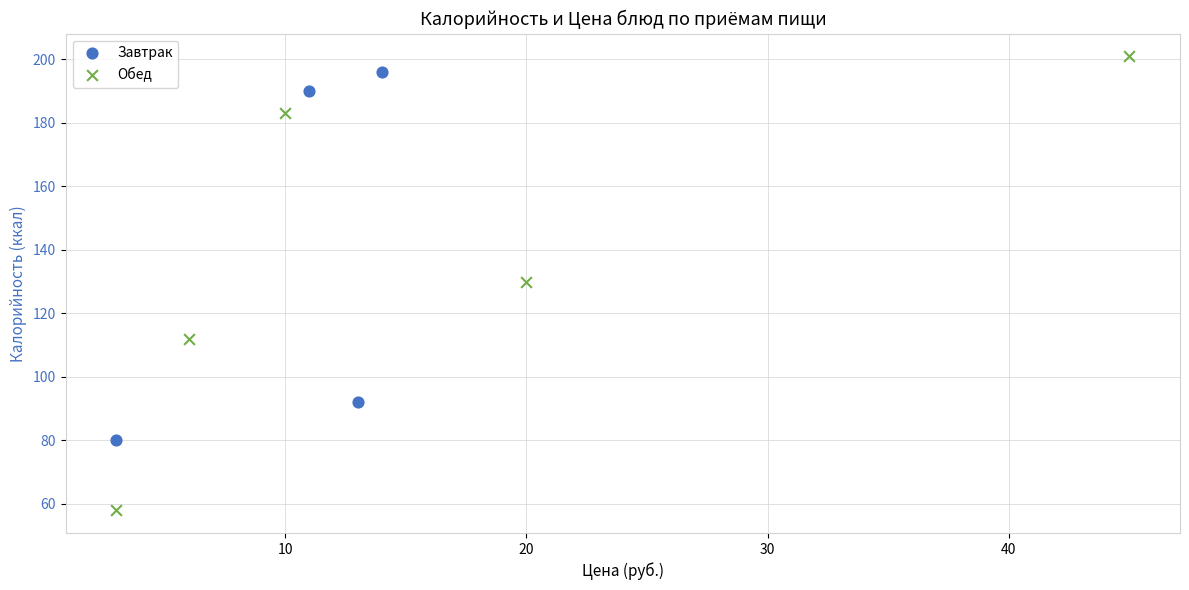

Which series reaches the minimum Y coordinate?

Обед